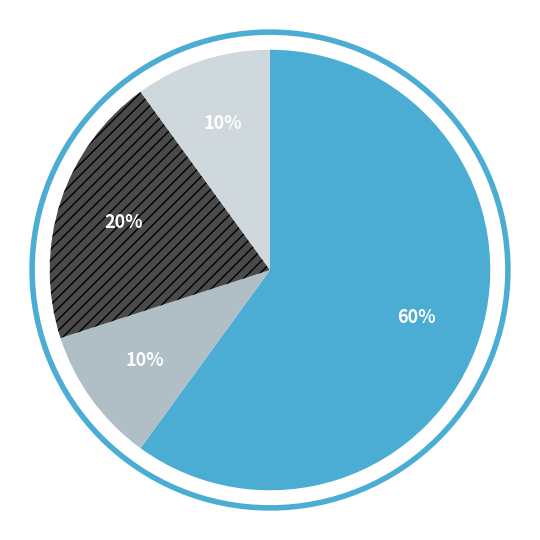

To the nearest percent, what is the difference between the largest and smallest slice percentages?

50%